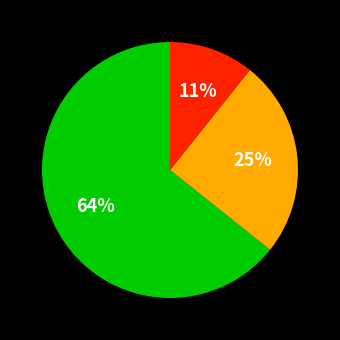

How many slices are in this pie chart?

3